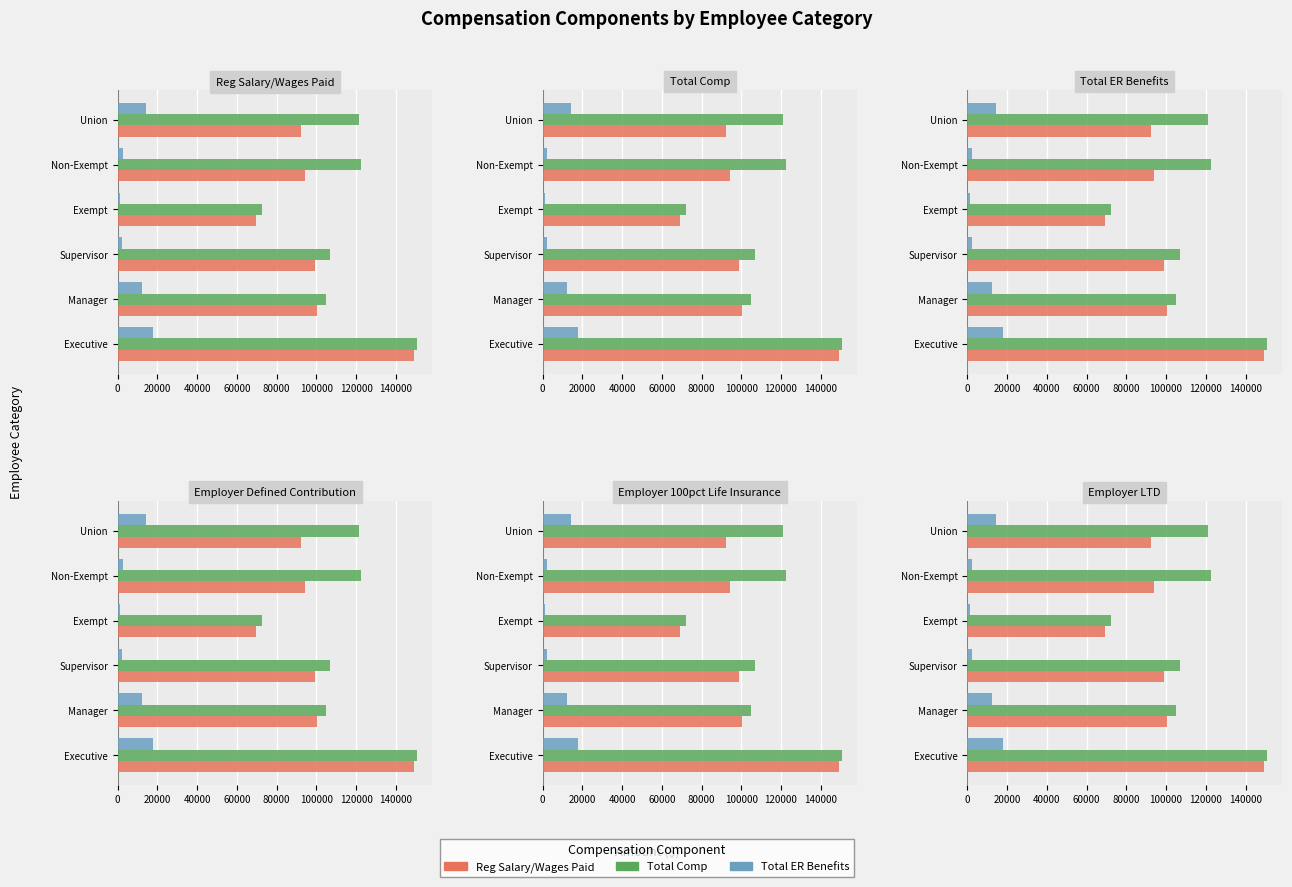

What is the total value across all series at Executive?

318075.4